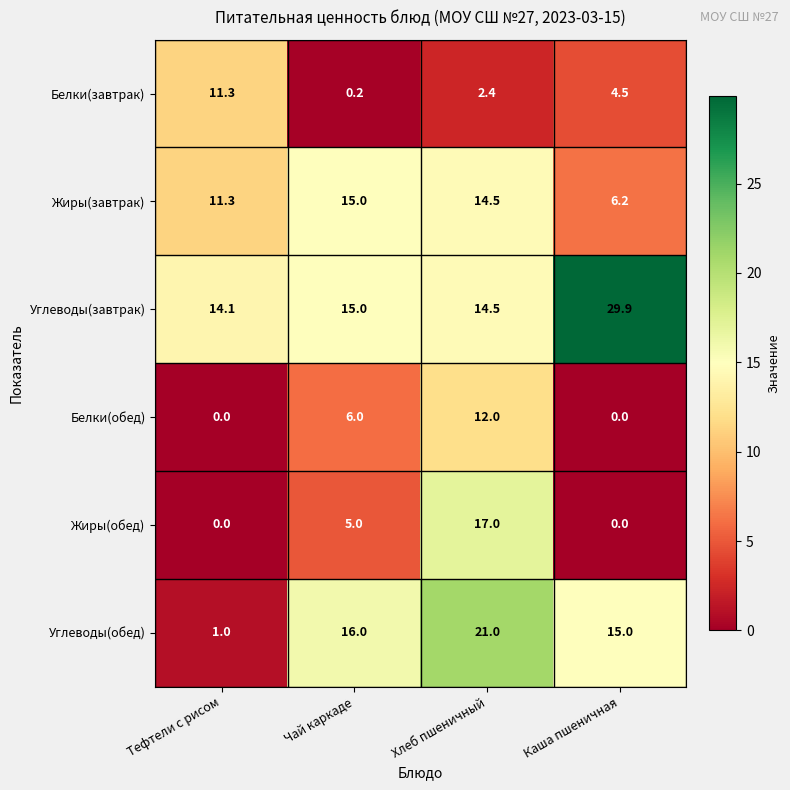

Which series has the widest spread of values?

Углеводы(обед)